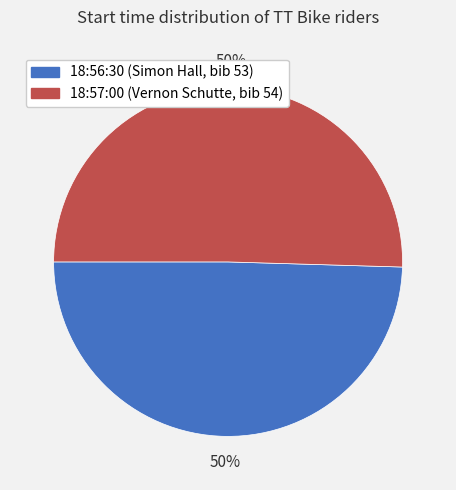

To the nearest percent, what portion does 18:56:30 represent?

50%